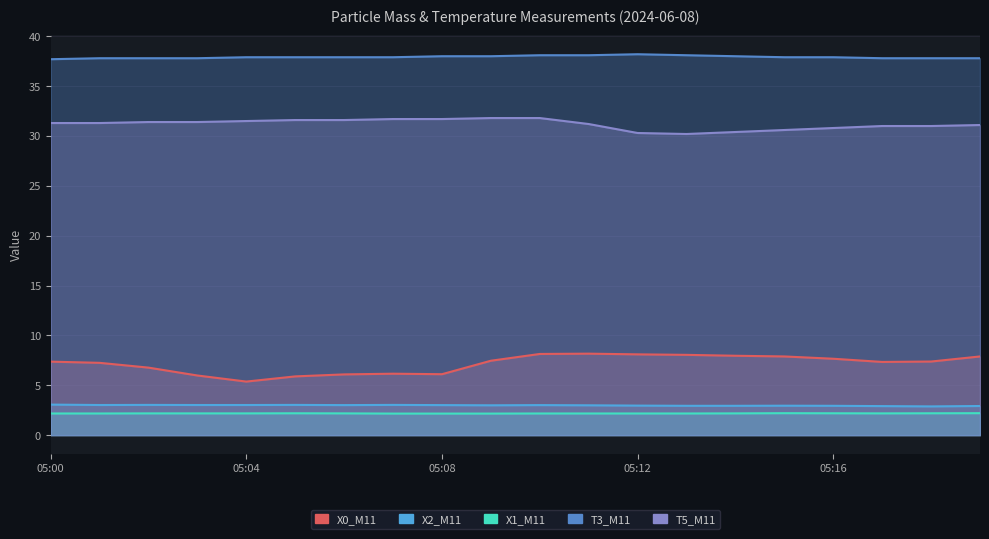

What is the approximate value of T5_M11 at 05:18?

31.0